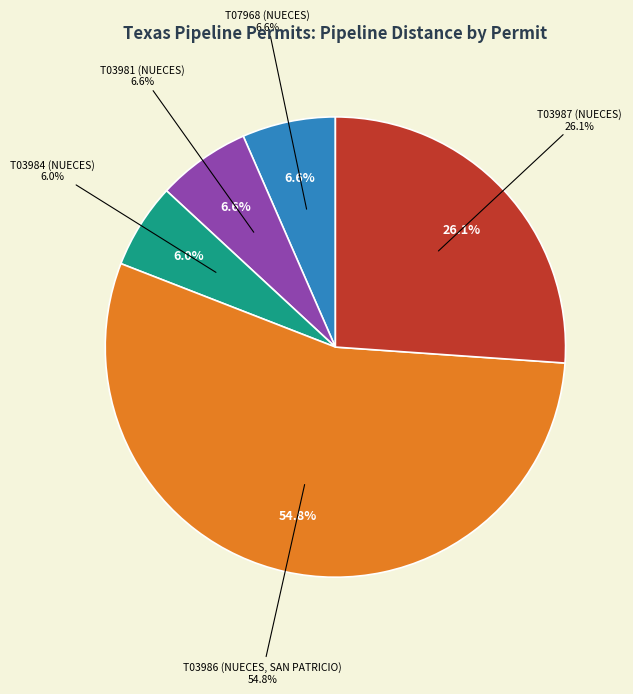

True or false: T07968 (NUECES) accounts for 7% of the total.

True